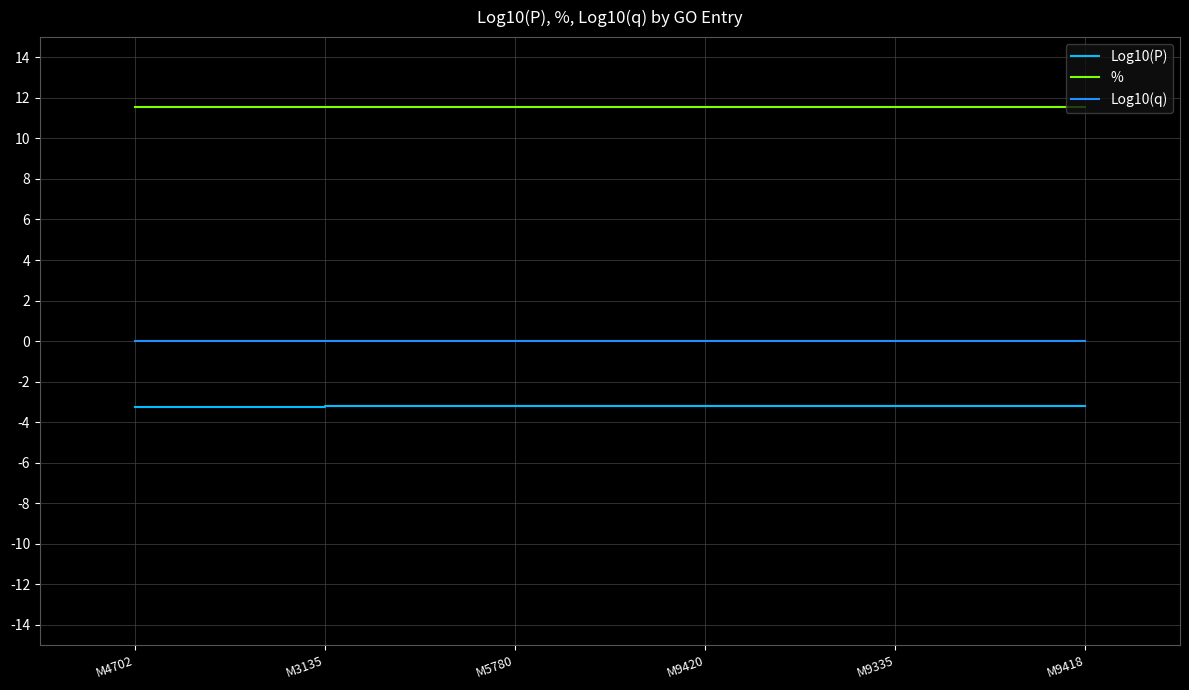

What is the smallest value displayed?

-3.2